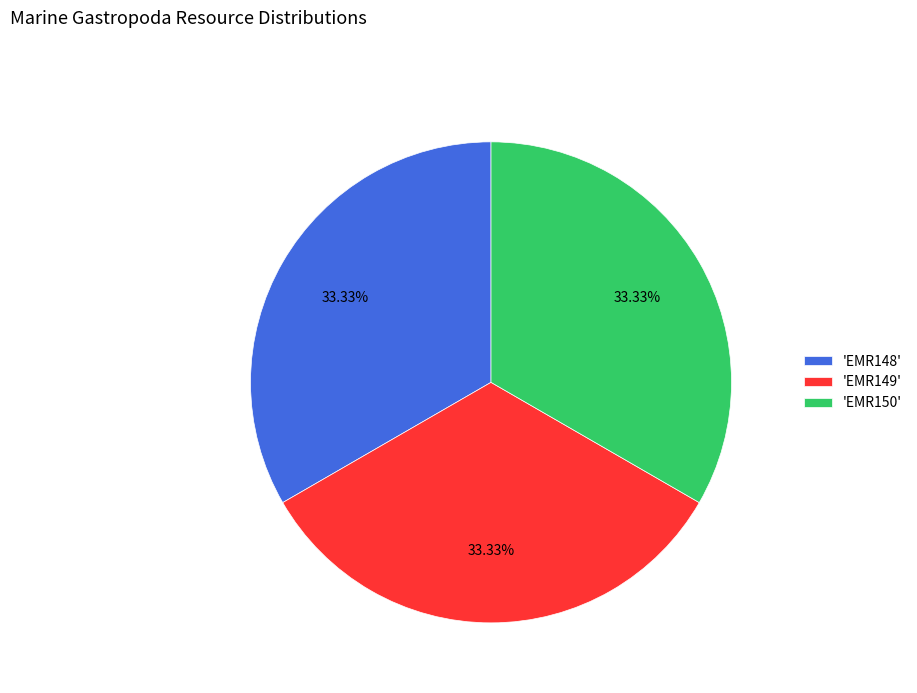

How many segments does this pie chart have?

3